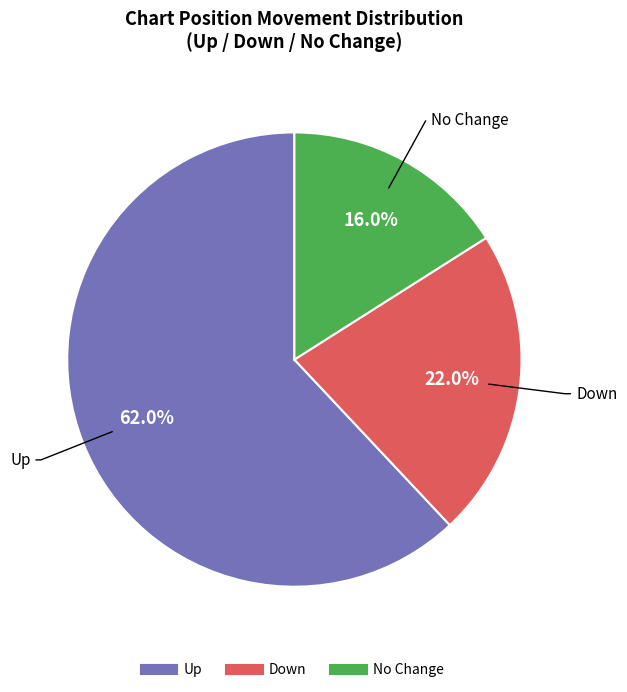

Is there any slice that represents more than half of the pie?

Yes